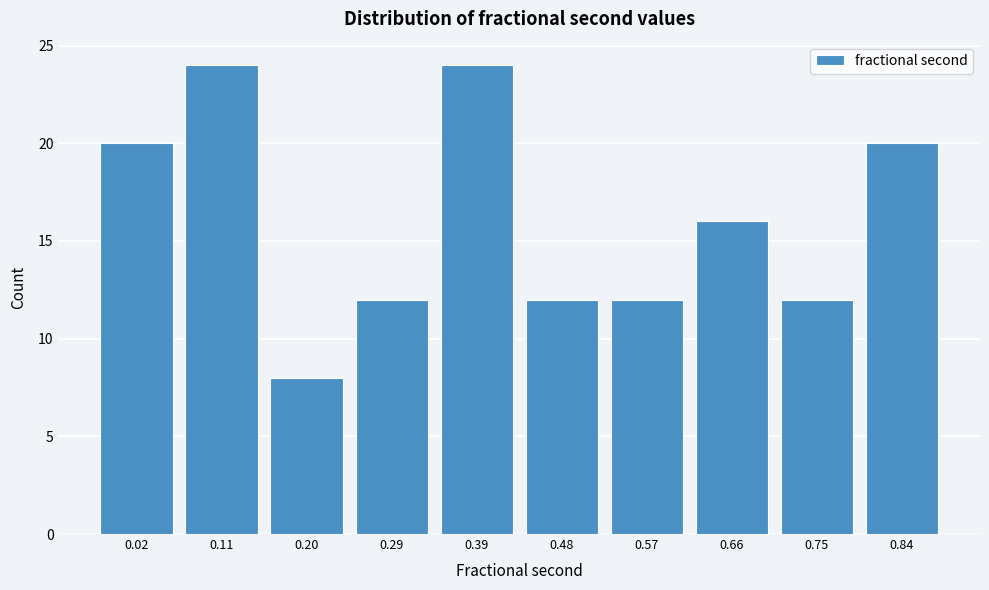

Reading right to left, transcribe all the data shown in this chart.

20	12	16	12	12	24	12	8	24	20